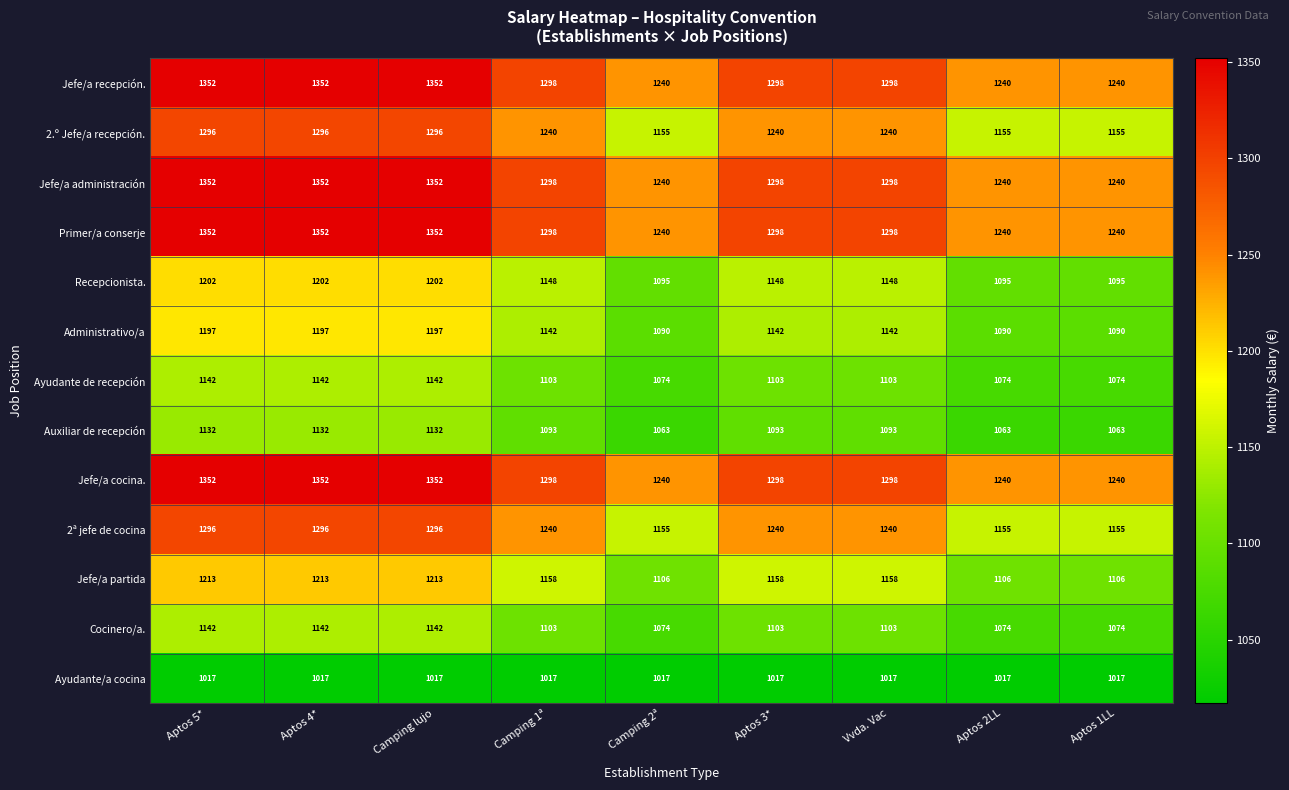

How many Recepcionista. values are between 1095 and 1202?

9